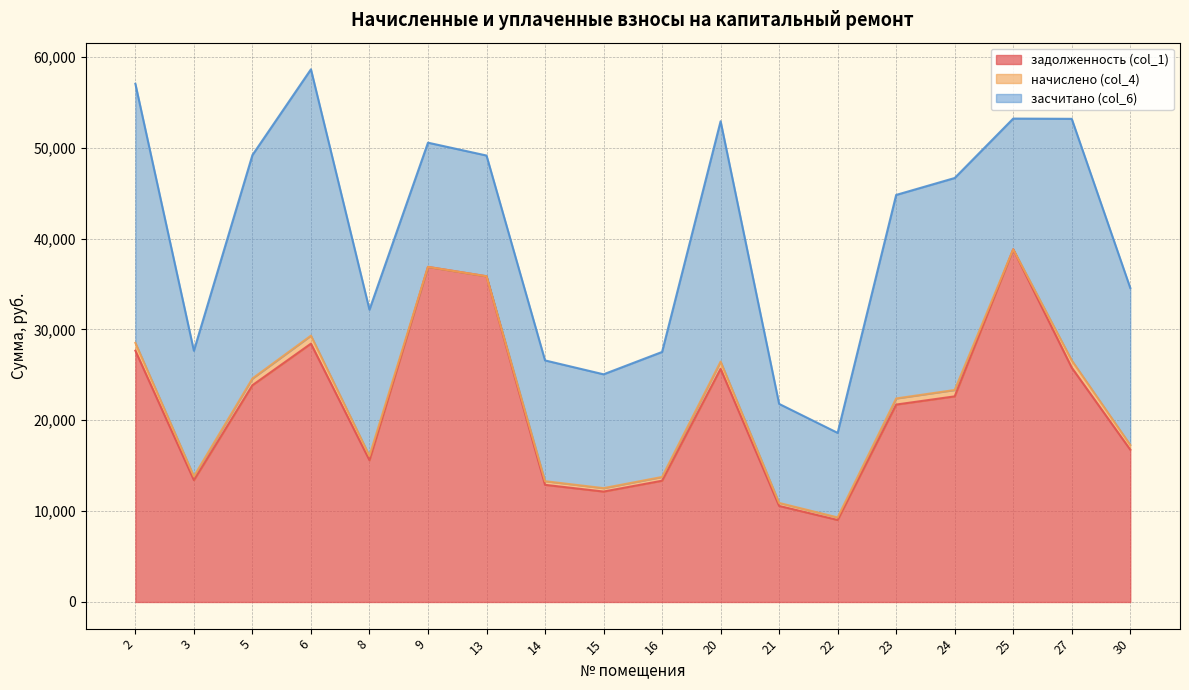

List the series in order of their peak value, lowest first.

начислено (col_4), засчитано (col_6), задолженность (col_1)